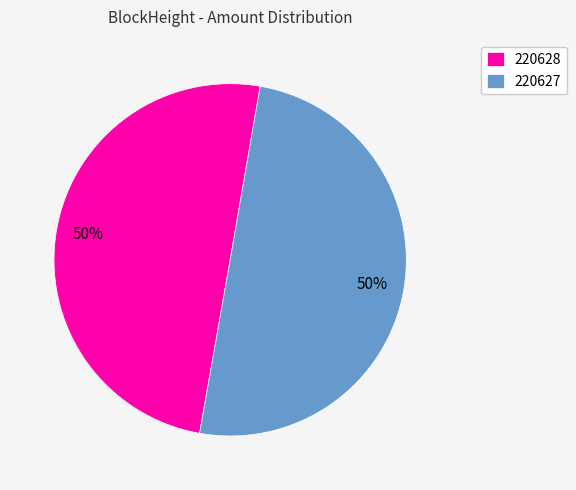

To the nearest percent, what is the average slice percentage?

50%